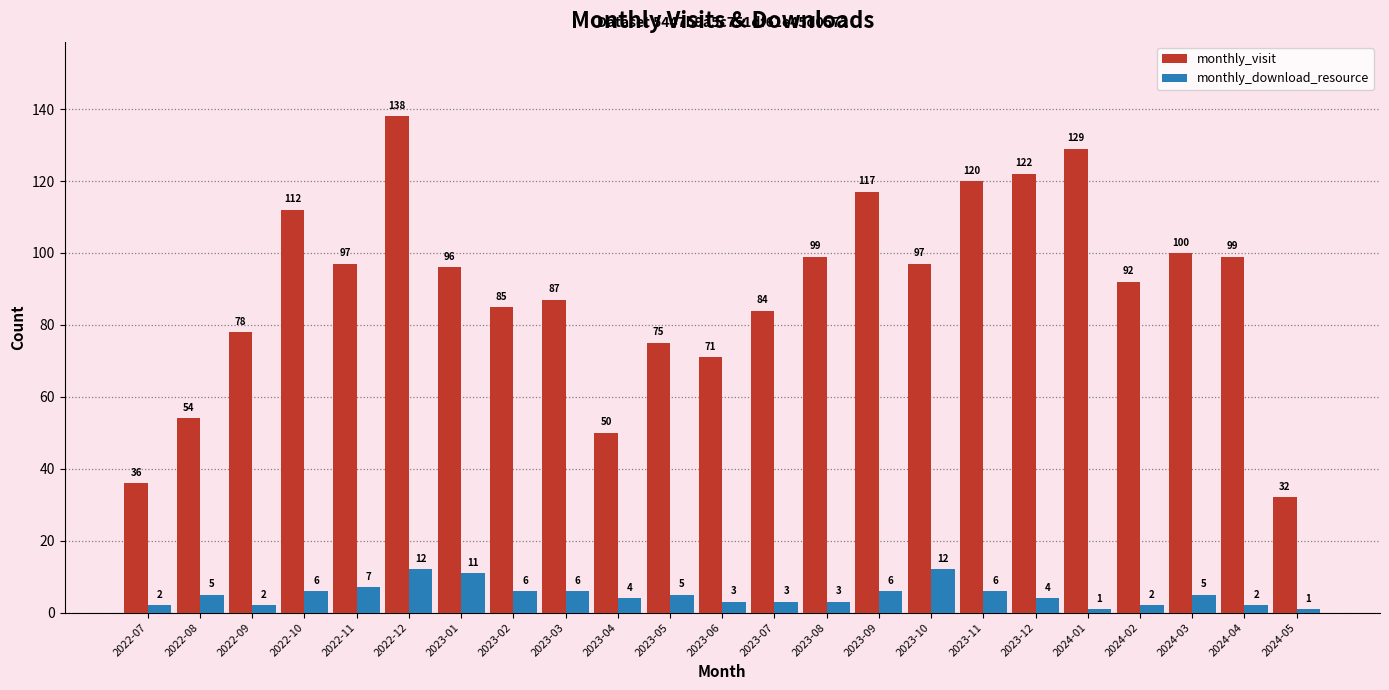

How many bars are there in each group?

2